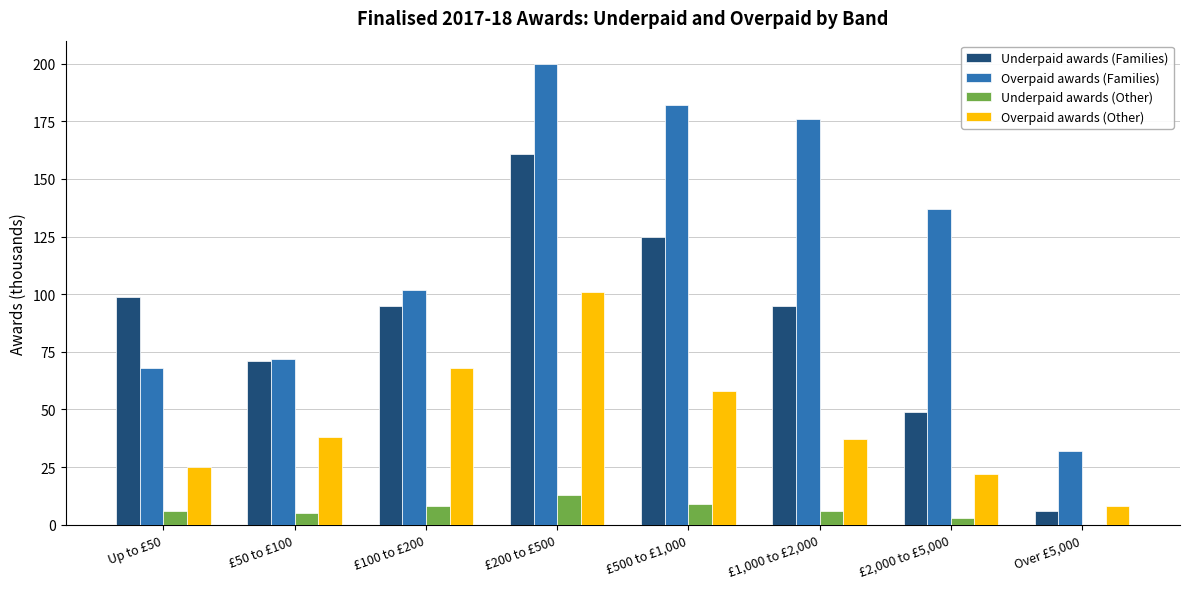

Is it true that Underpaid awards (Families) equals 39 at £1,000 to £2,000?

False